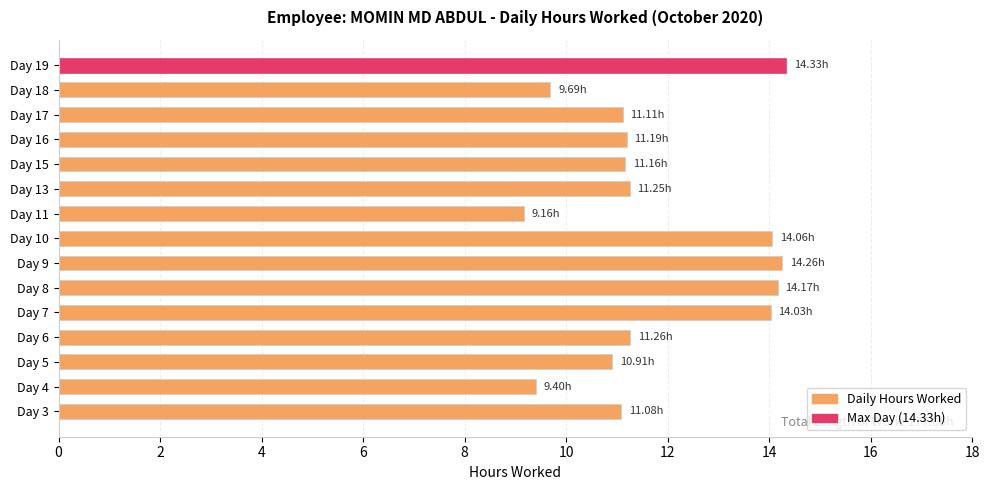

Which has a higher value, Day 18 or Day 6?

Day 6